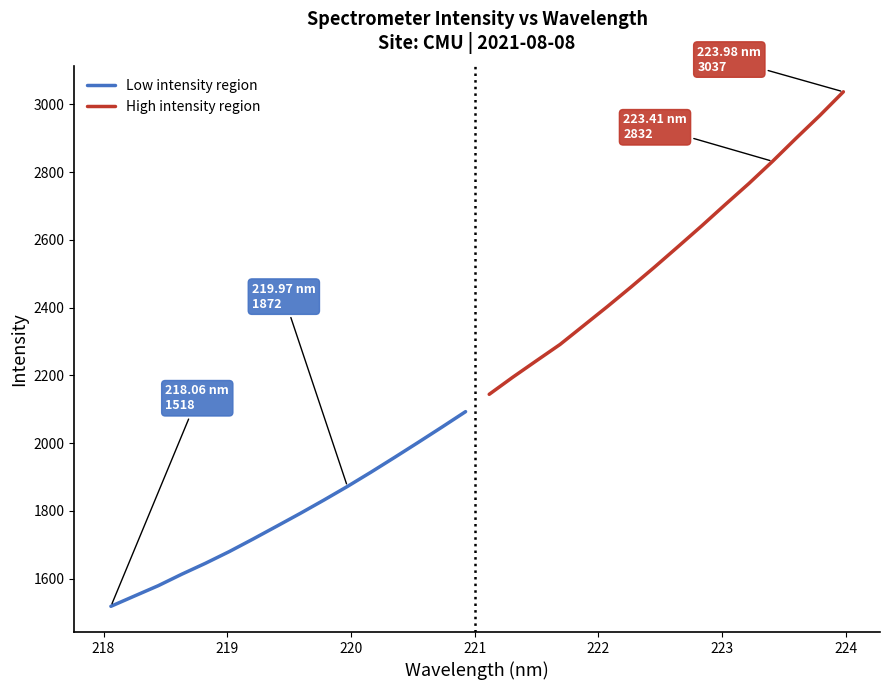

What is the maximum value for Low intensity region?

2092.9